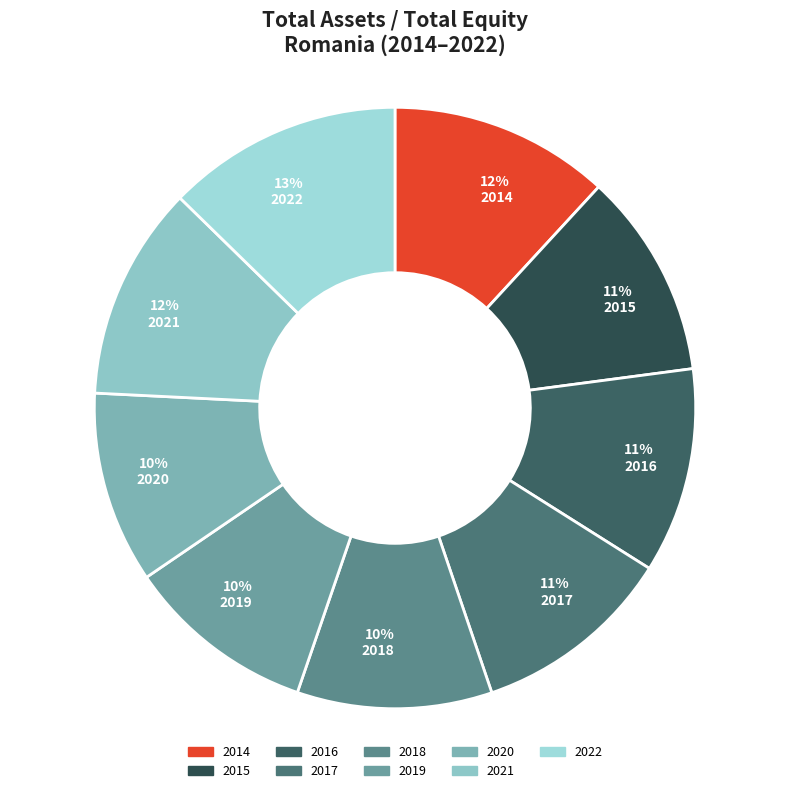

Which category has the biggest portion of the pie?

13% 2022